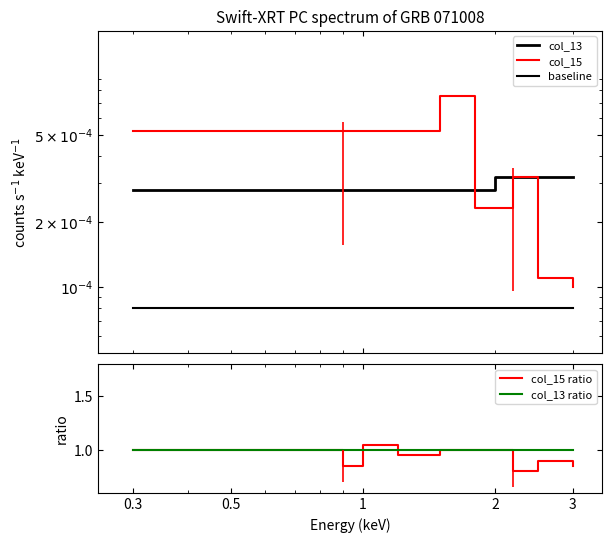

At which label is baseline closest to 0?

0.3